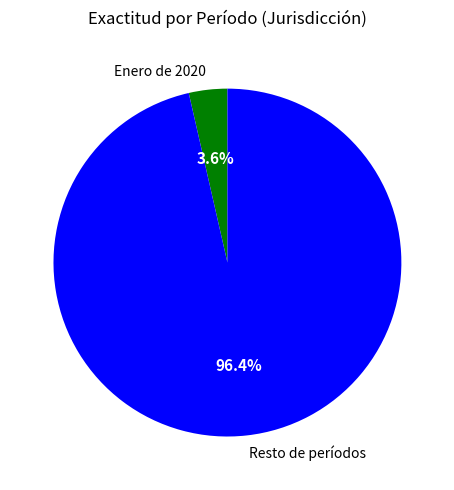

Does Enero de 2020 represent more than half of the total?

No